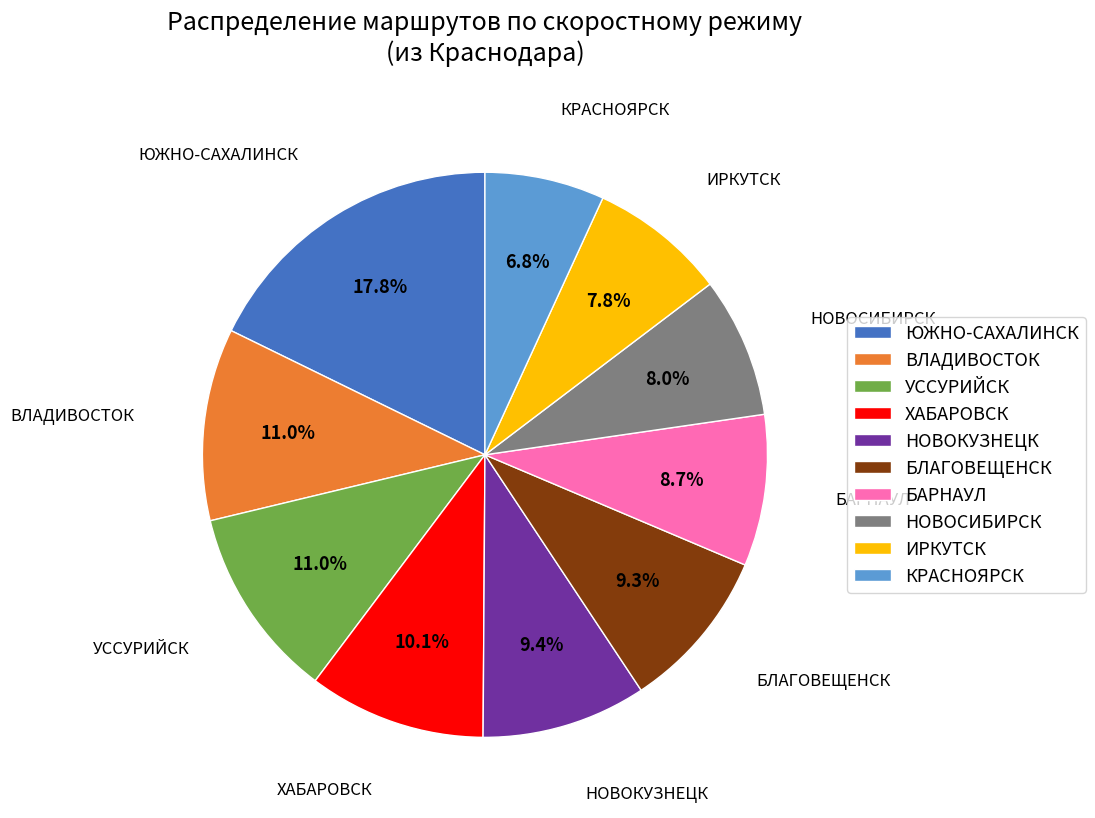

Is the sum of НОВОСИБИРСК and НОВОКУЗНЕЦК greater than half?

No